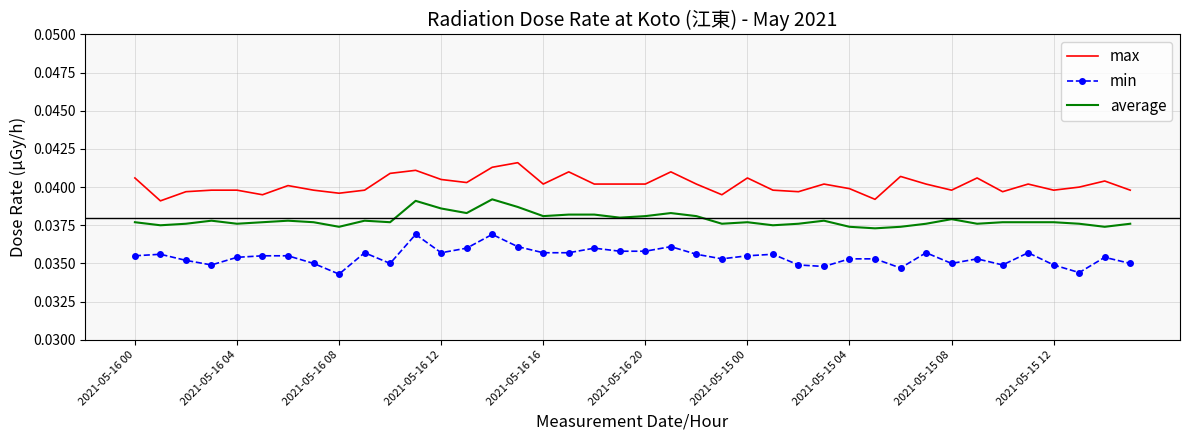

Rank the series by their average value, from highest to lowest.

max, average, min